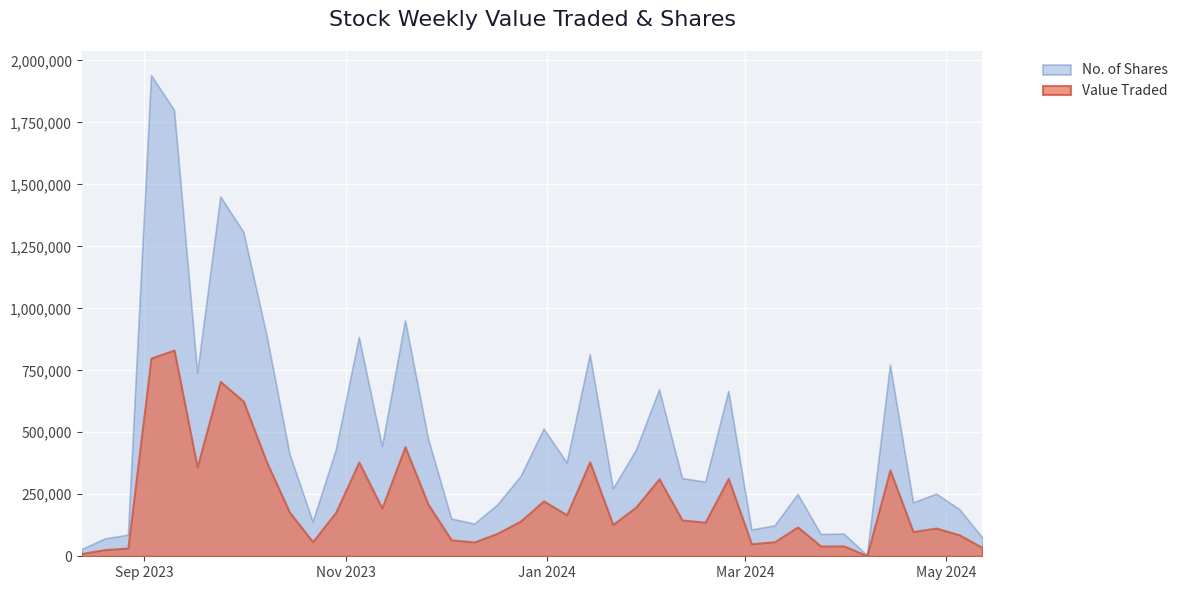

List the series in order of their overall mean, highest first.

No. of Shares, Value Traded